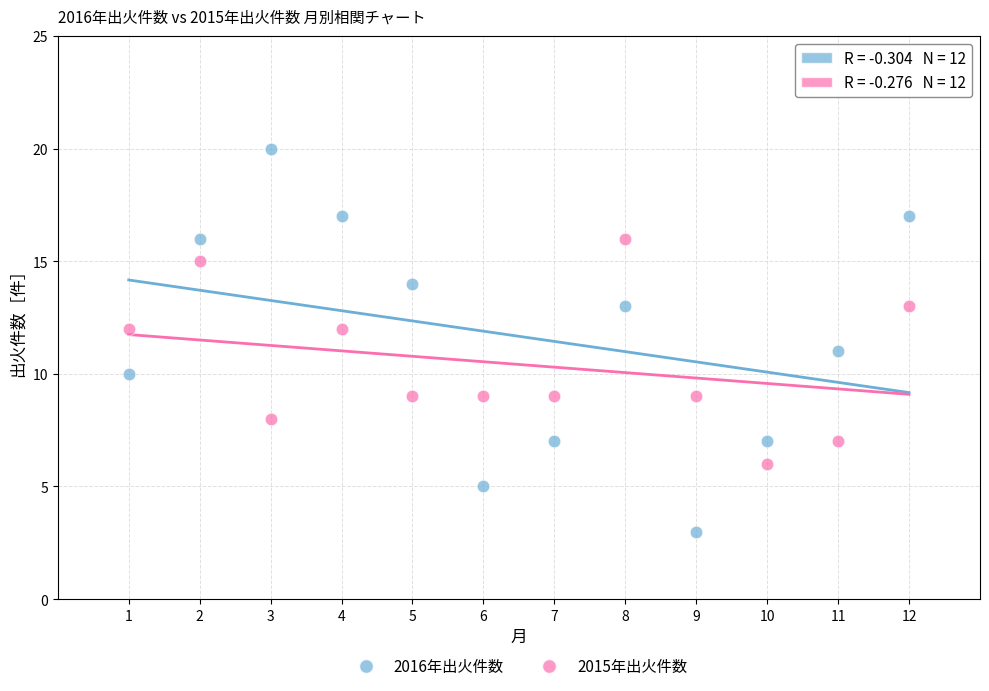

What is the X range (max minus min) for the scatter plot?

11